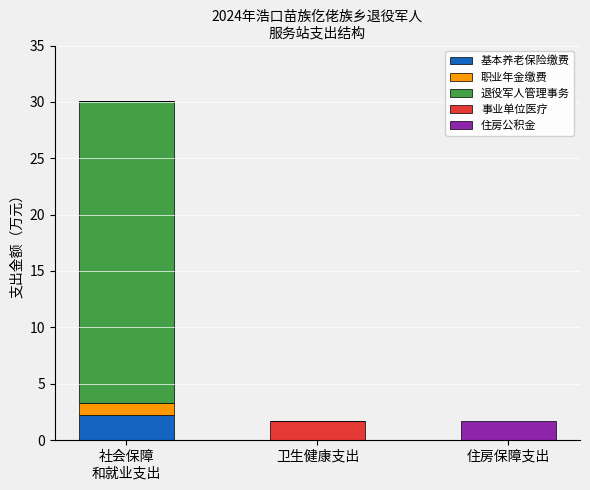

Count the number of data series in this chart.

5